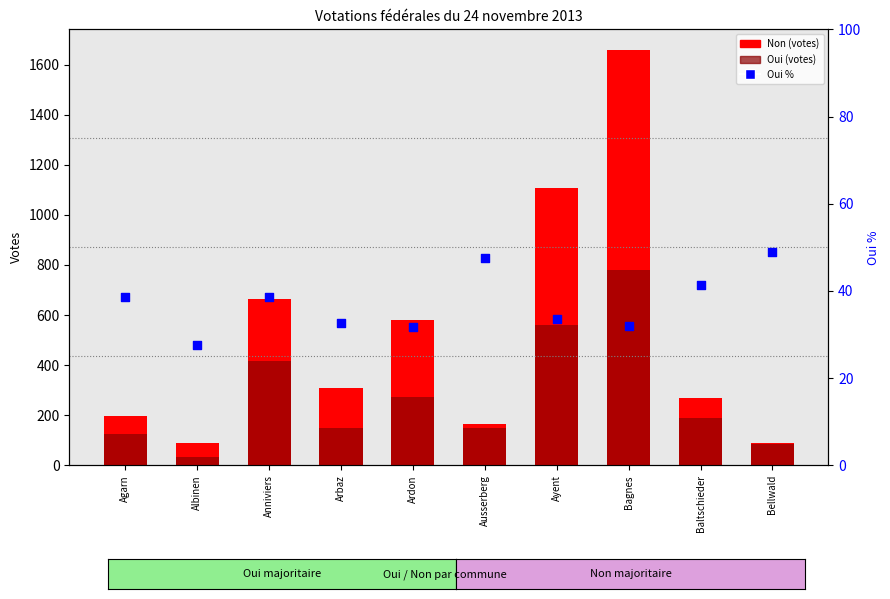

At how many categories does at least one series exceed 1186?

1